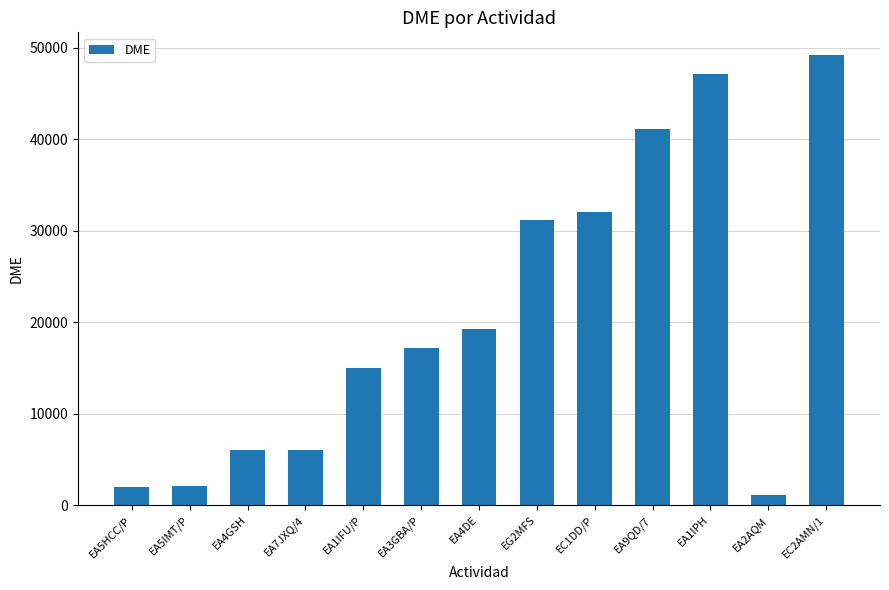

What is the label of the 10th bar from the left?

EA9QD/7